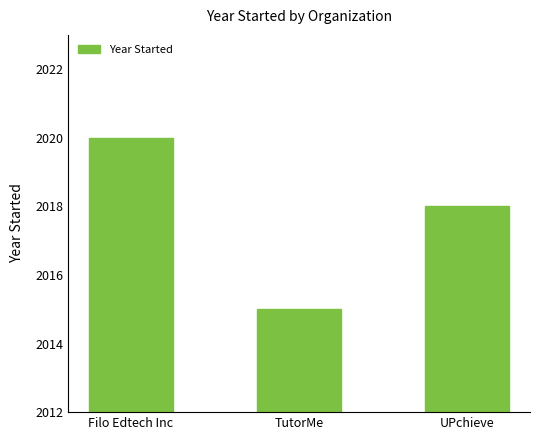

What is the minimum value shown in the chart?

2015